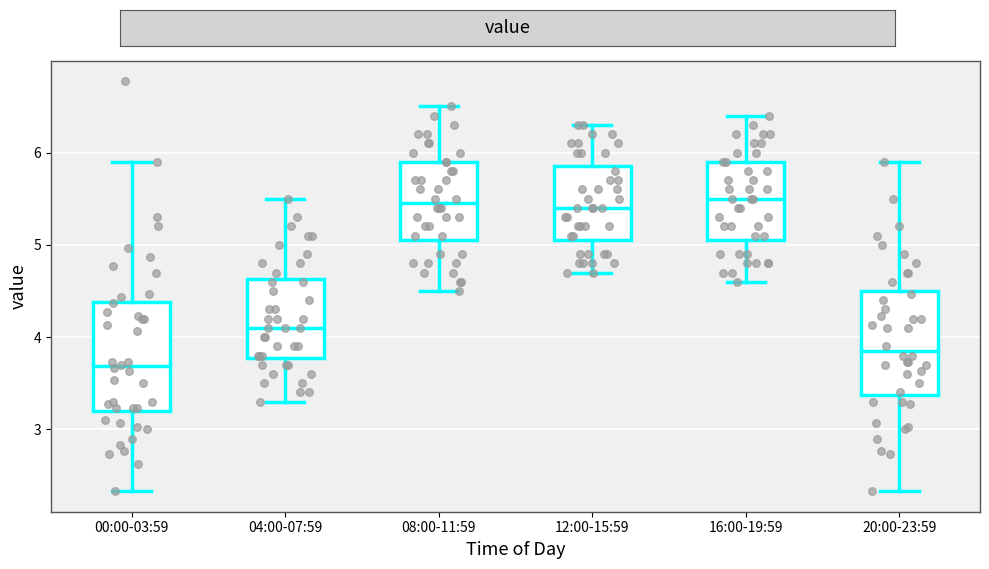

Reading left to right, read every box against the y-axis: the position of its median line, the range the box covers, and the ends of its whiskers. The values are not printed on the chart, so give them approximately, as read against the axis.

00:00-03:59: median 3.7, box 3.2 to 4.4, whiskers 2.3 to 5.9
04:00-07:59: median 4.1, box 3.8 to 4.6, whiskers 3.3 to 5.5
08:00-11:59: median 5.5, box 5.1 to 5.9, whiskers 4.5 to 6.5
12:00-15:59: median 5.4, box 5.1 to 5.9, whiskers 4.7 to 6.3
16:00-19:59: median 5.5, box 5.1 to 5.9, whiskers 4.6 to 6.4
20:00-23:59: median 3.9, box 3.4 to 4.5, whiskers 2.3 to 5.9